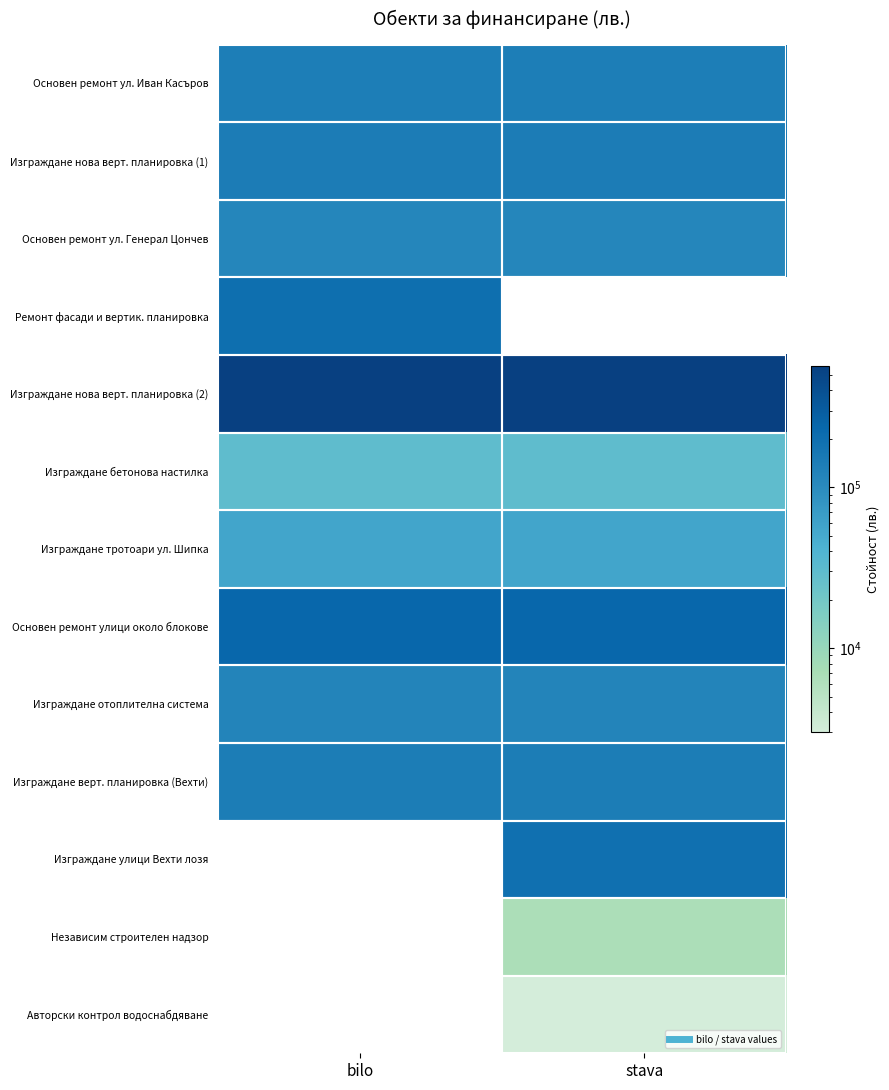

At how many categories does at least one series exceed 410342?

2